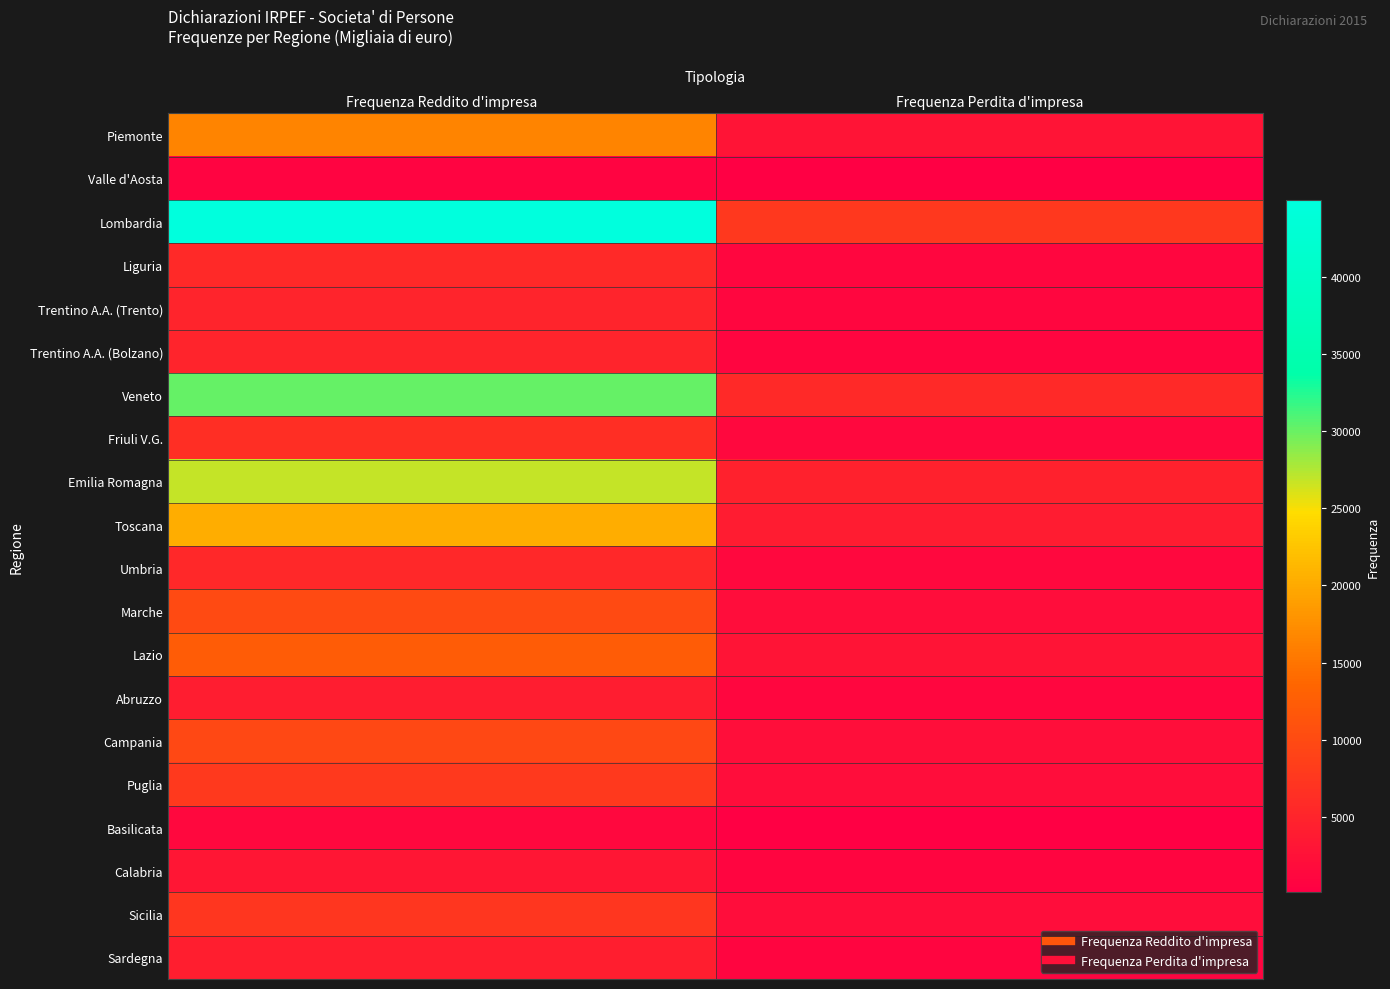

At which category is the sum across all series the highest?

Frequenza Reddito d'impresa